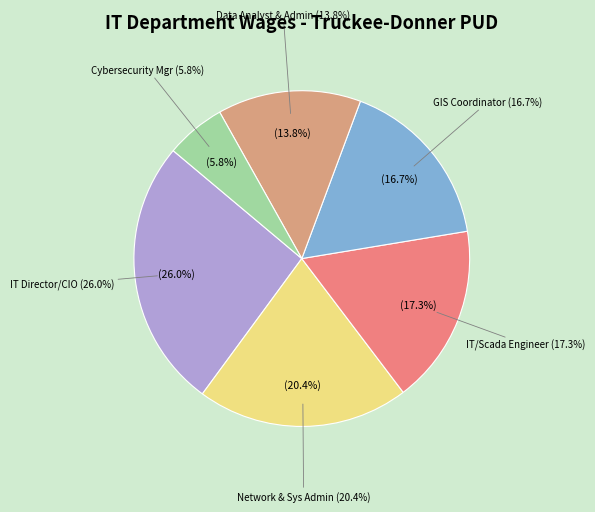

True or false: Network and Systems Administrator accounts for 7% of the total.

False